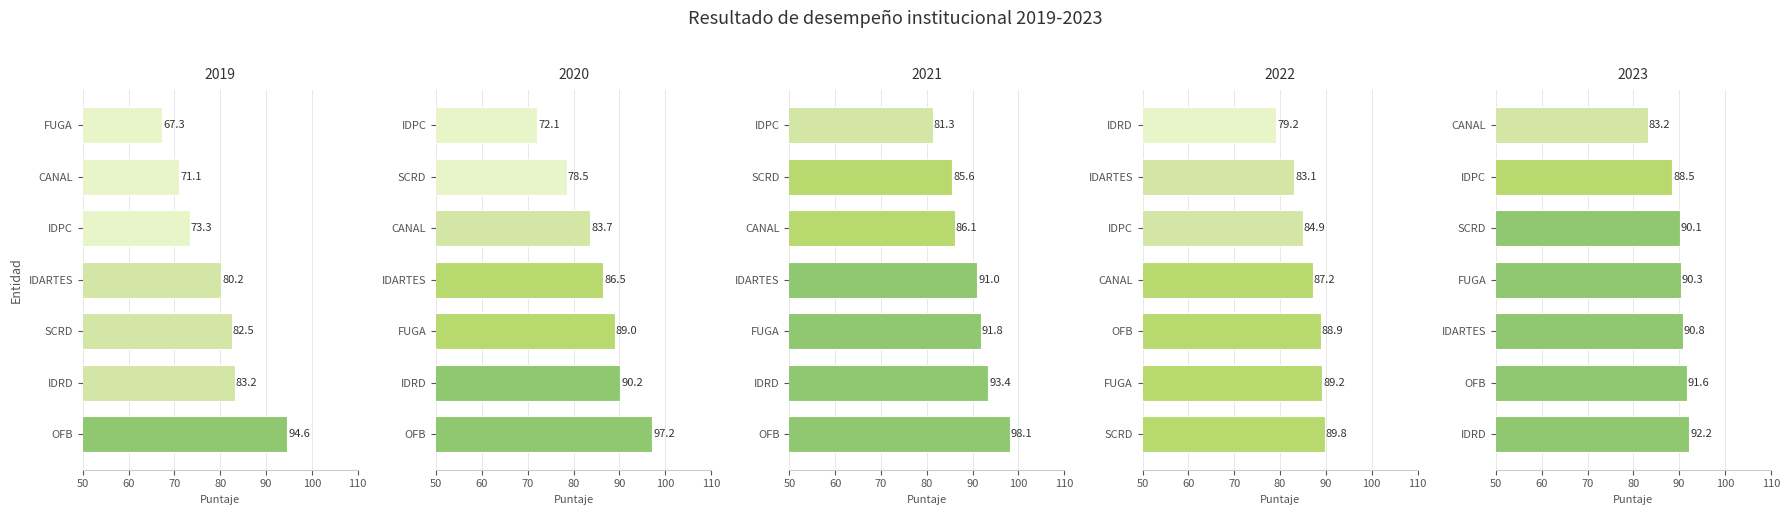

Does the chart contain any negative values?

No